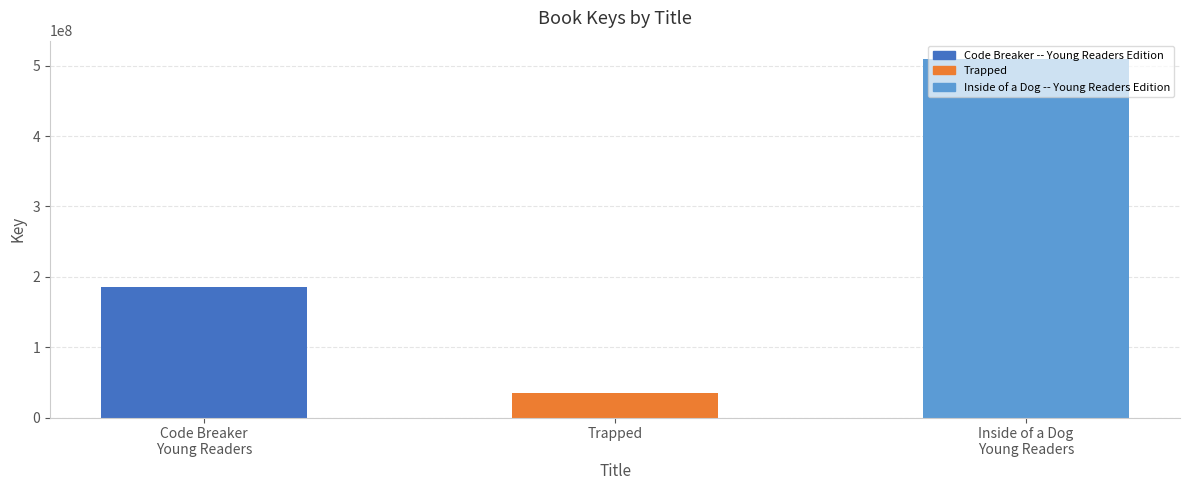

What position from the left is Trapped?

2